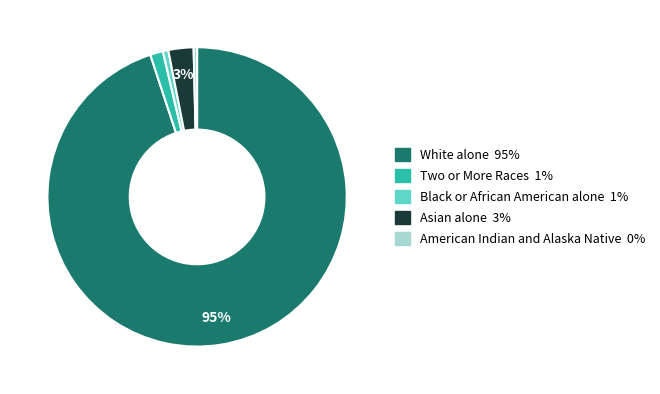

To the nearest percent, what is the average slice percentage?

20%